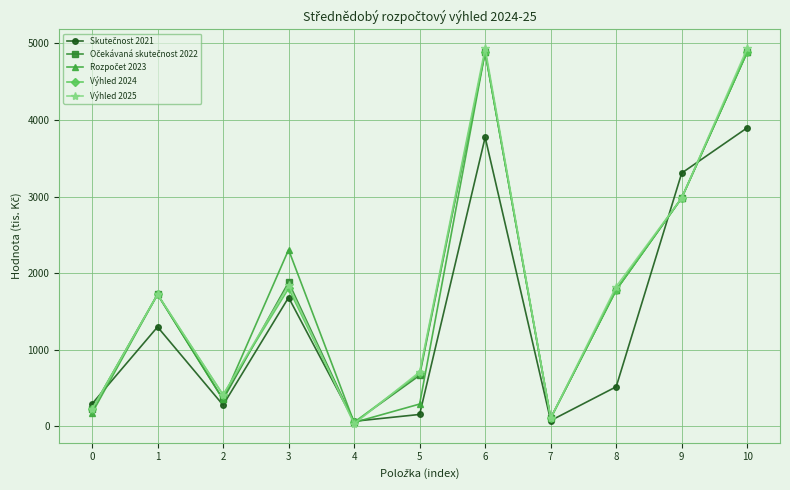

True or false: Výhled 2025 has more than 2 points higher than both neighbors.

True